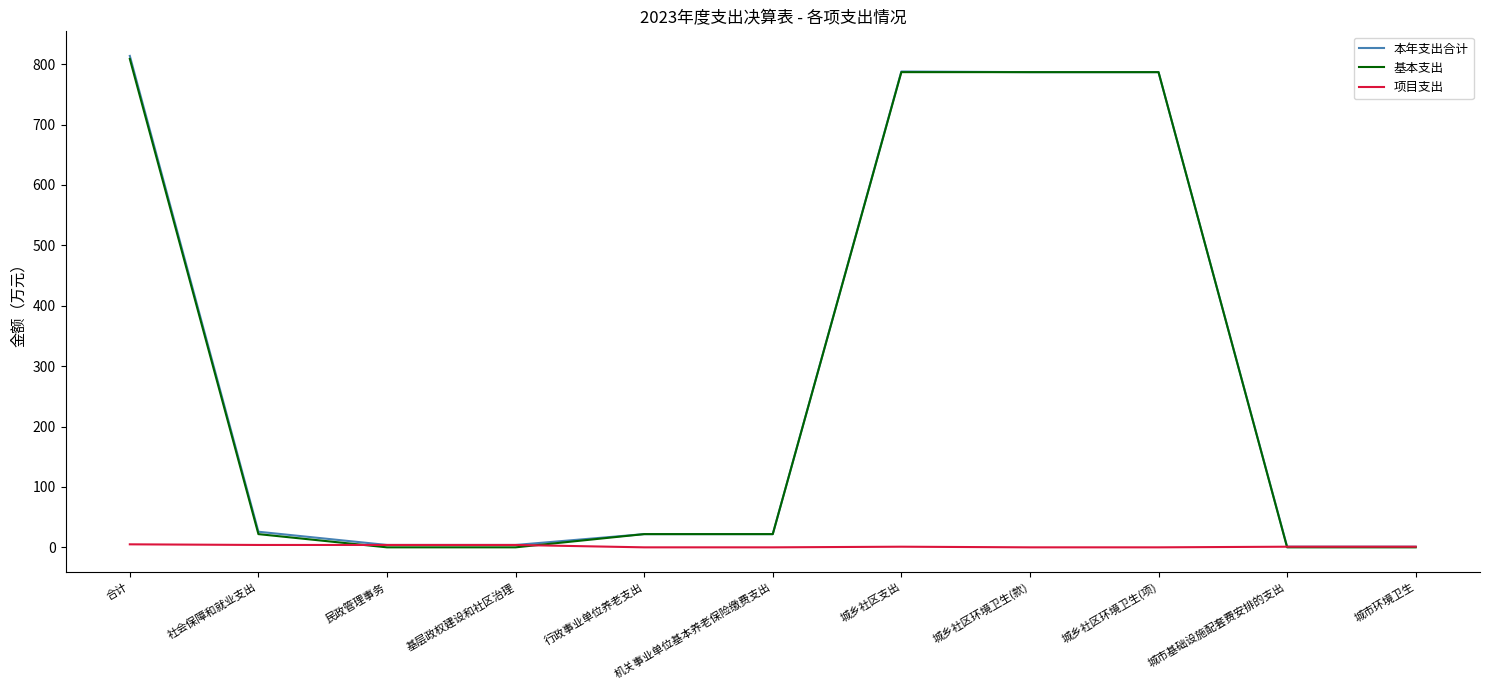

True or false: 基本支出 has a value of 808.6 at 合计.

True